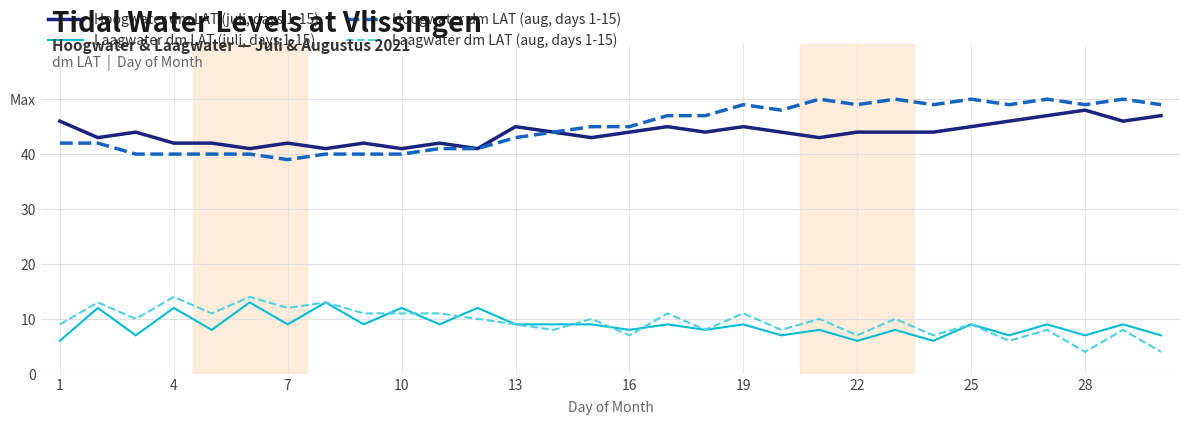

True or false: Hoogwater dm LAT (juli, days 1-15) has more than 1 points higher than both neighbors.

True